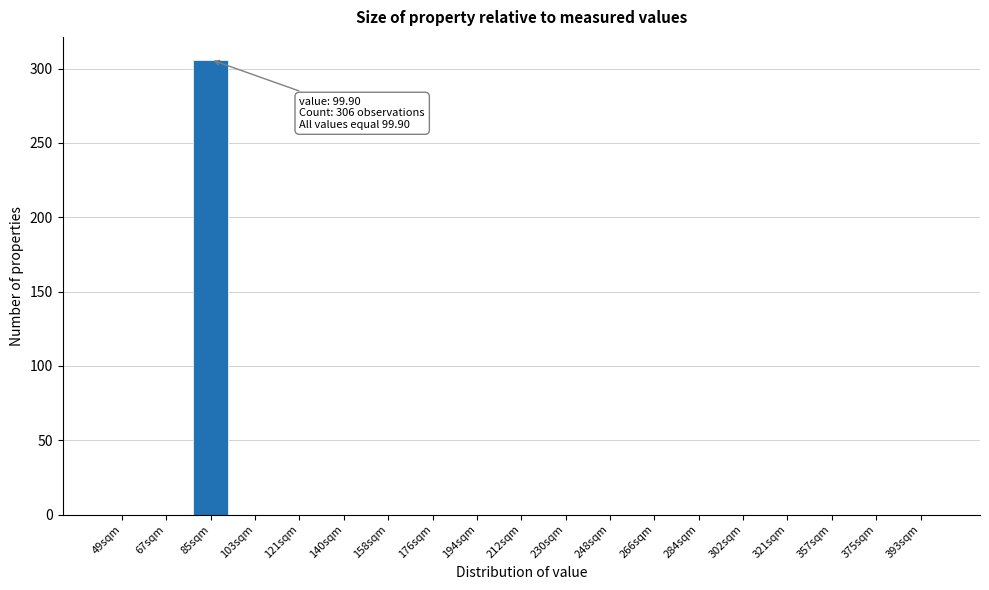

Reading left to right, transcribe all the data shown in this chart.

49sqm=0	67sqm=0	85sqm=306	103sqm=0	121sqm=0	140sqm=0	158sqm=0	176sqm=0	194sqm=0	212sqm=0	230sqm=0	248sqm=0	266sqm=0	284sqm=0	302sqm=0	321sqm=0	357sqm=0	375sqm=0	393sqm=0